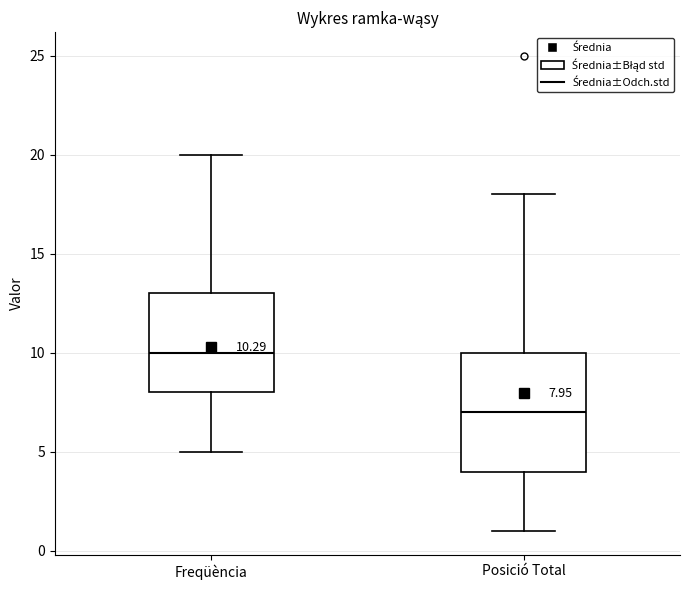

Comparing the boxes themselves (not the whiskers), which one is the tallest?

Posició Total